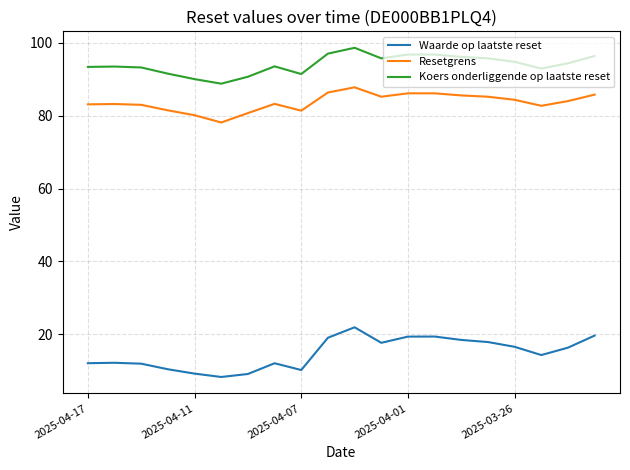

Which series has the largest total across all categories?

Koers onderliggende op laatste reset